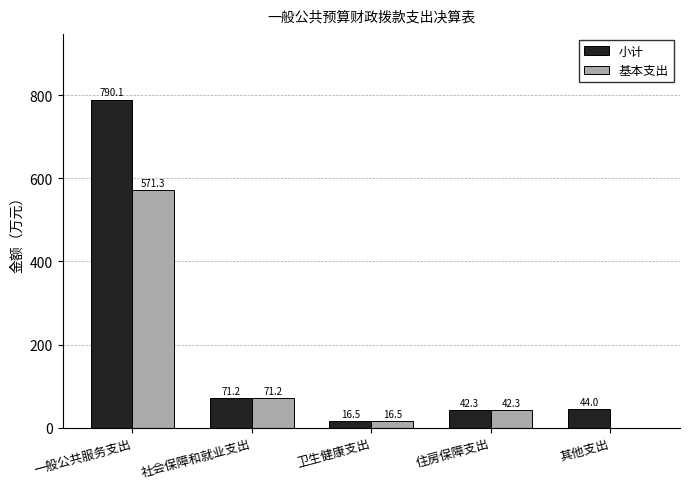

Count the number of categories in the chart.

5